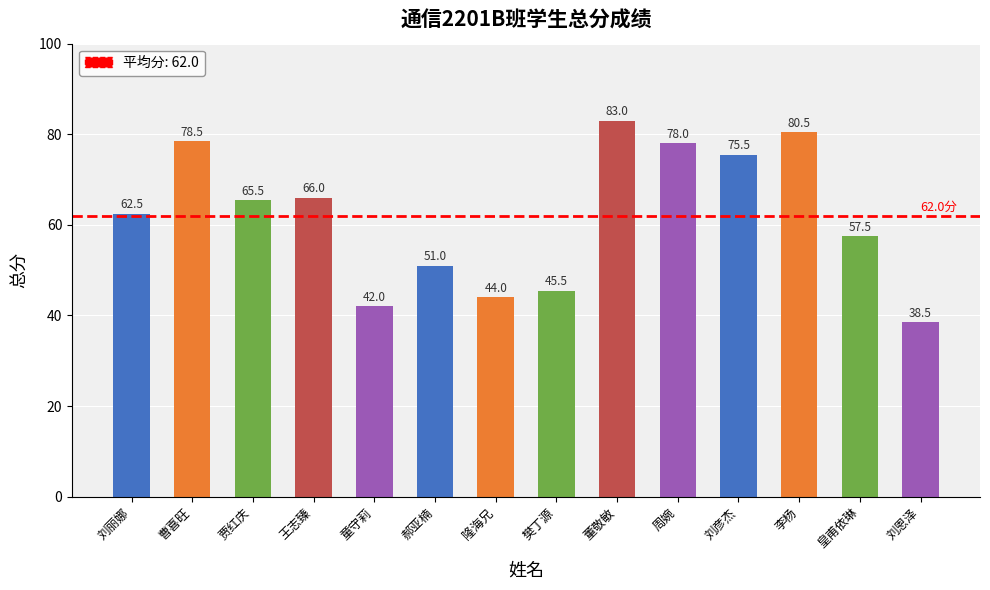

List the labels in order of value, largest first.

董敬敏, 李杨, 曹喜旺, 周婉, 刘彦杰, 王志臻, 贾红庆, 刘丽娜, 皇甫依琳, 郝亚楠, 樊丁源, 隆海兄, 童守莉, 刘恩泽